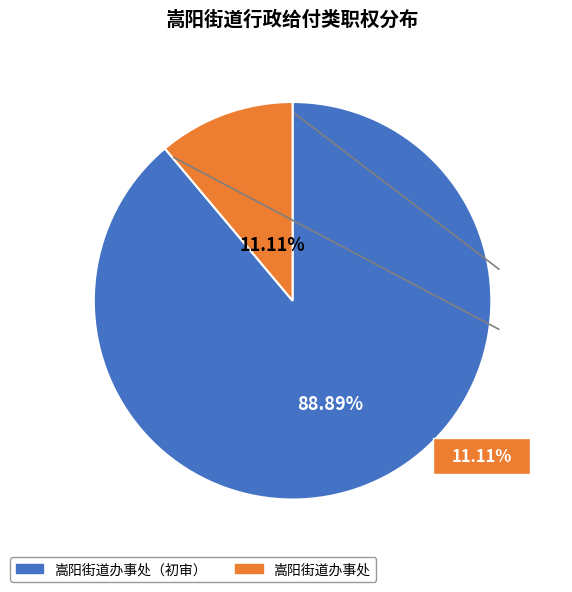

To the nearest percent, what is the difference between the 嵩阳街道办事处（初审） and 嵩阳街道办事处 slice percentages?

78%